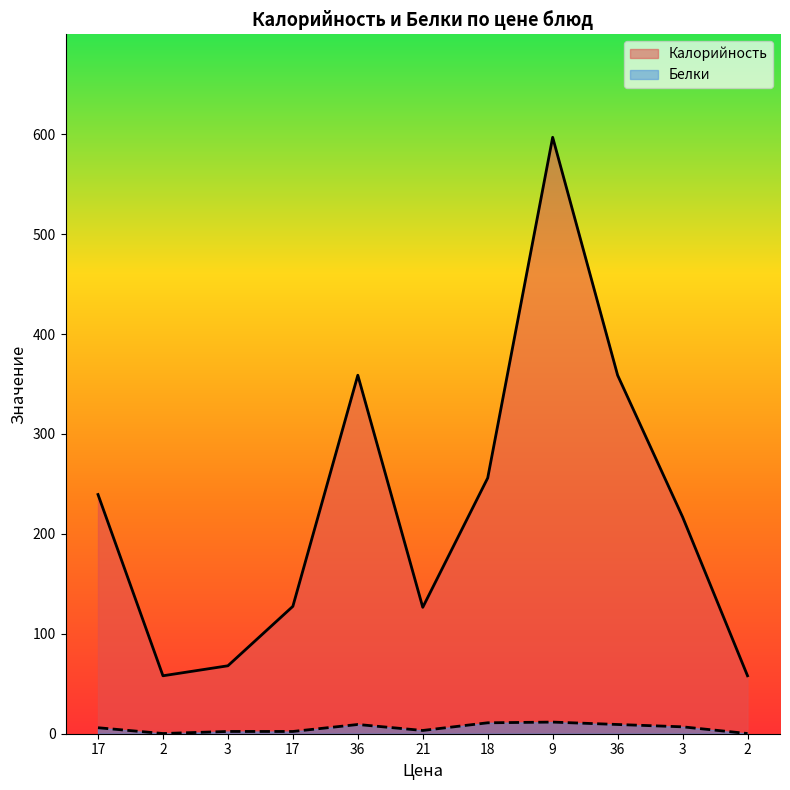

What is the difference between the maximum and second lowest values in the Белки series?

11.4